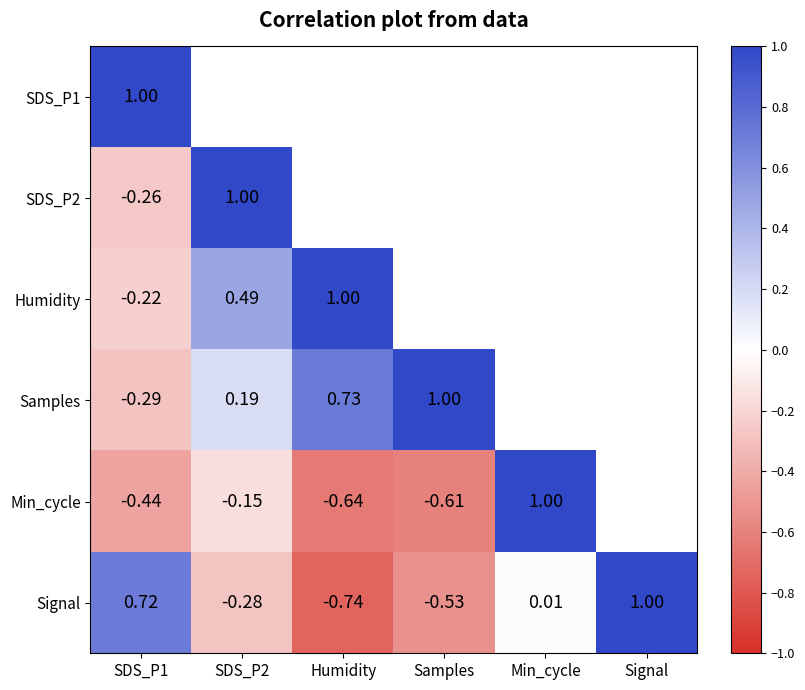

How many values in Samples are below zero?

1